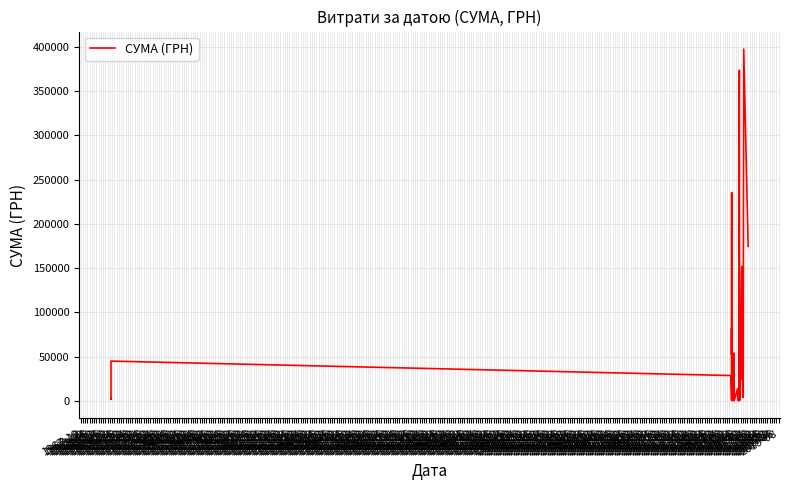

What is the maximum value shown in the chart?

397314.8